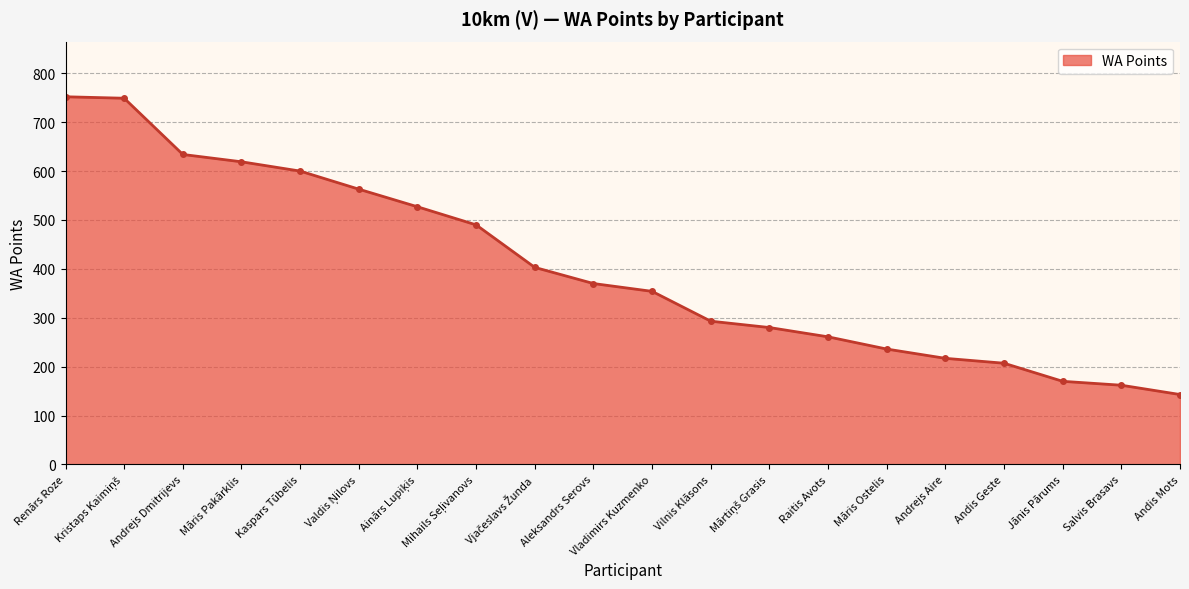

What is the greatest value displayed?

752